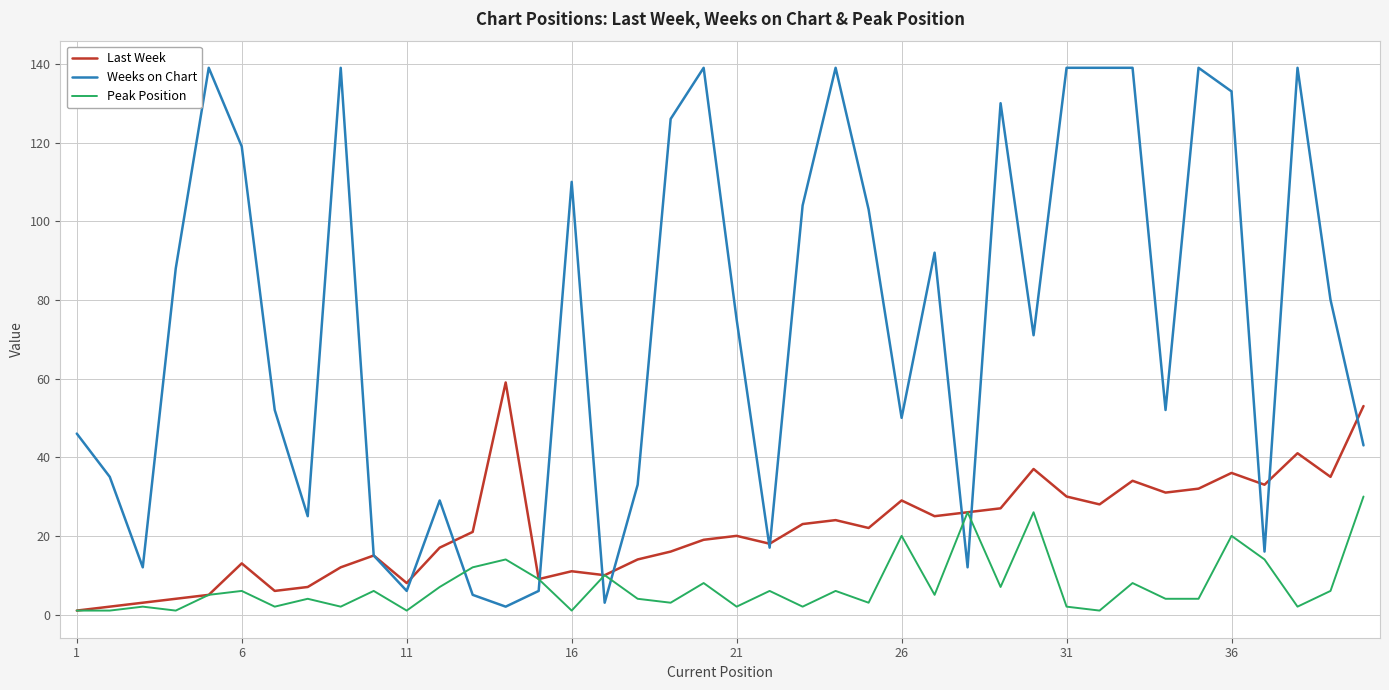

What is the maximum value shown in the chart?

139